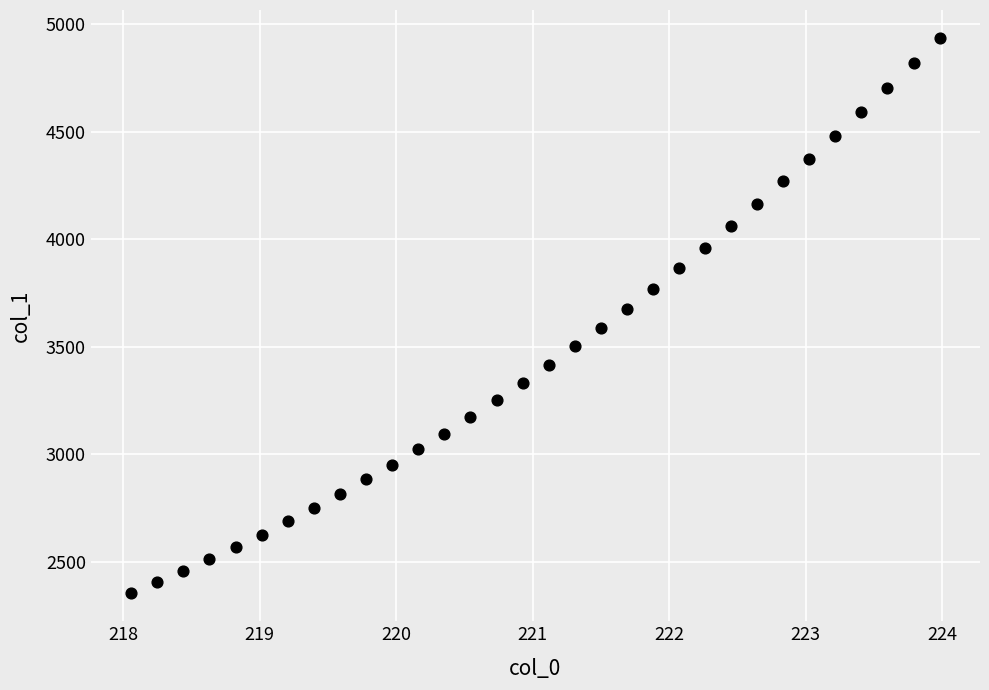

What is the range of Y values (max minus min)?

2585.2